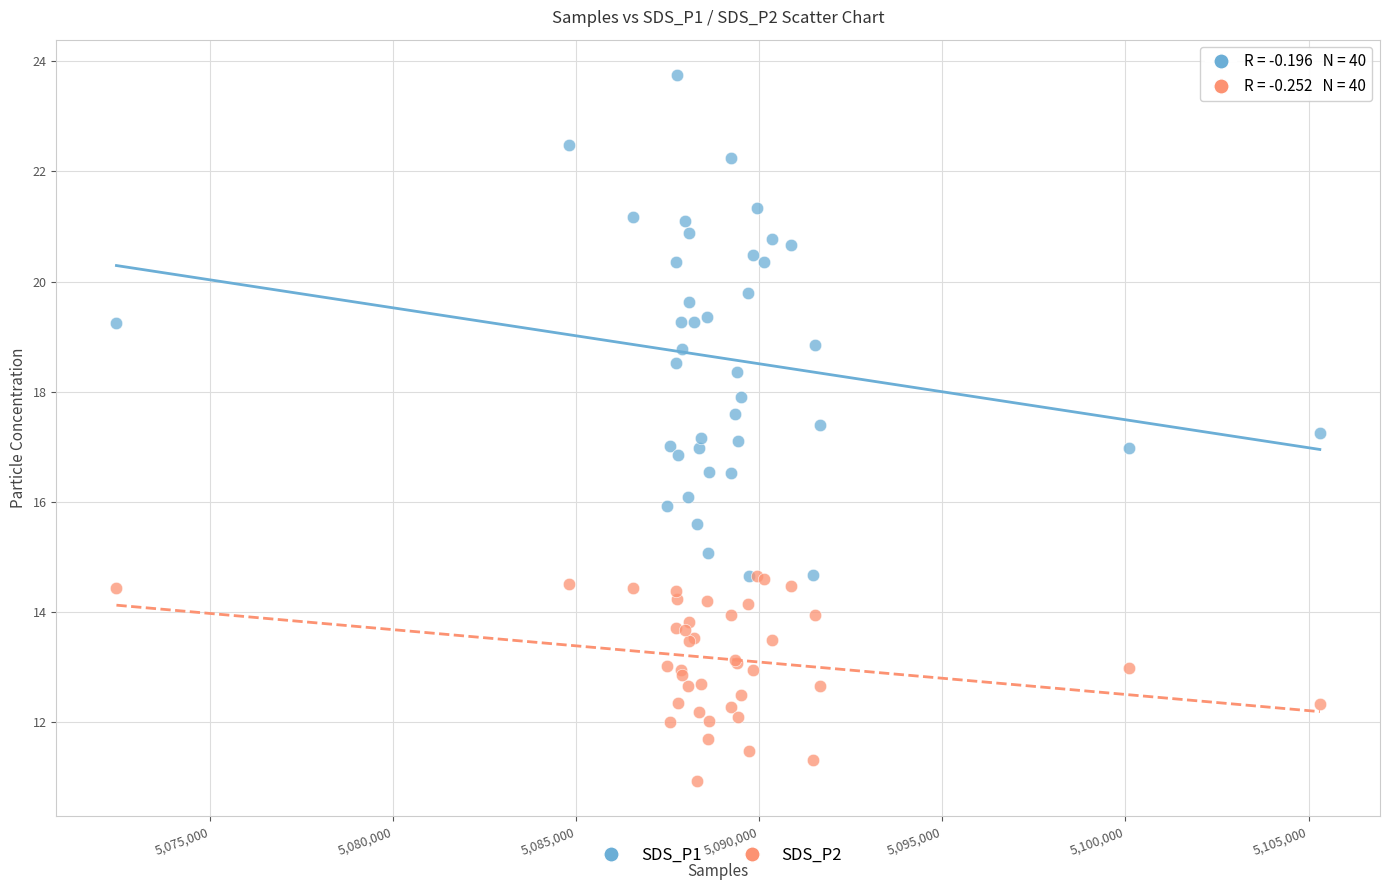

What are all the series names shown in the legend?

SDS_P1, SDS_P2